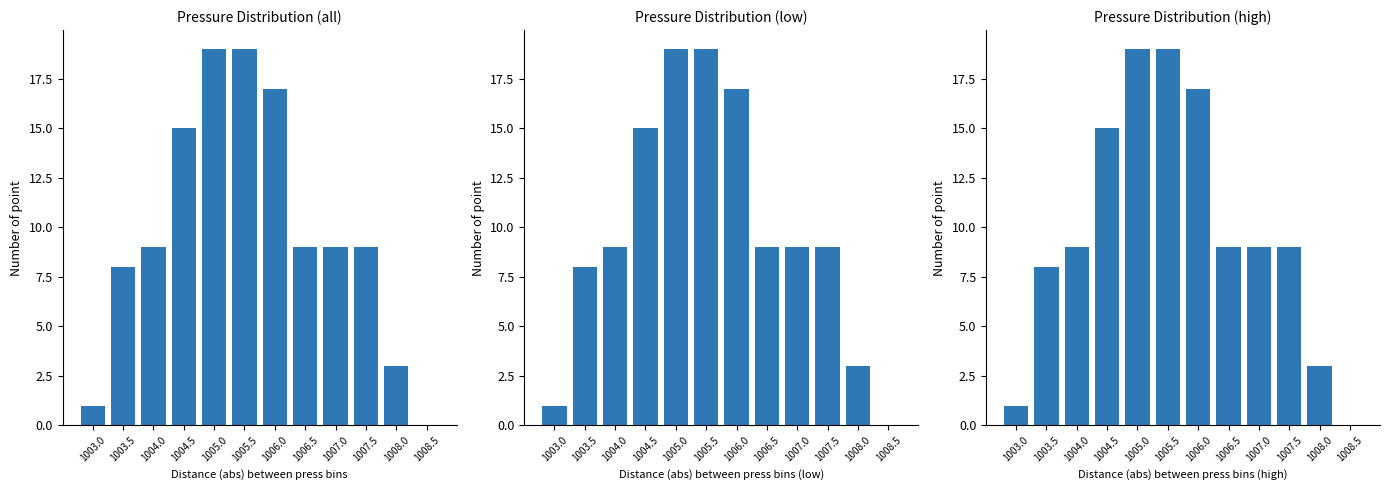

What is the maximum value shown in the chart?

19